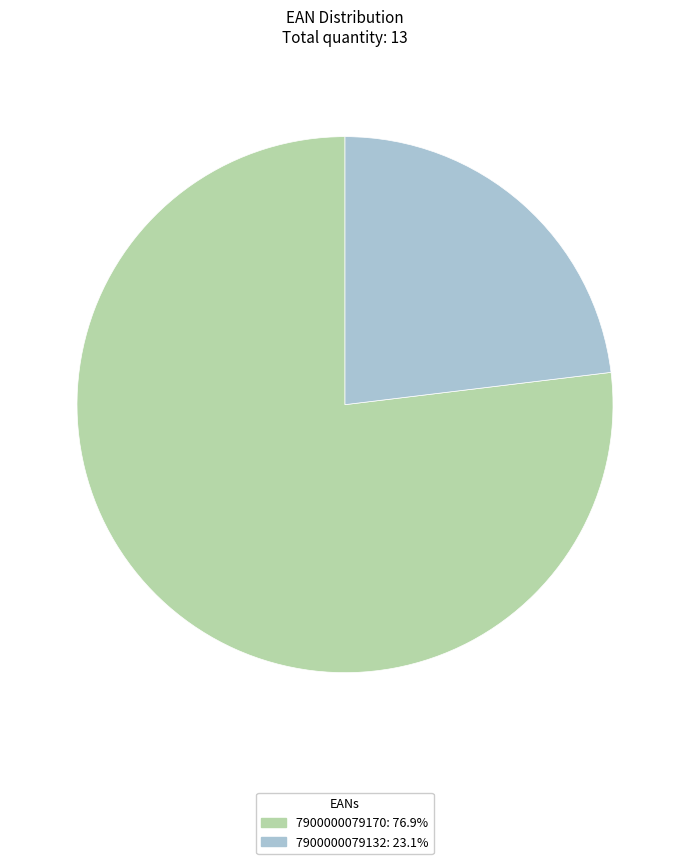

Is 7900000079132 the majority of the pie?

No